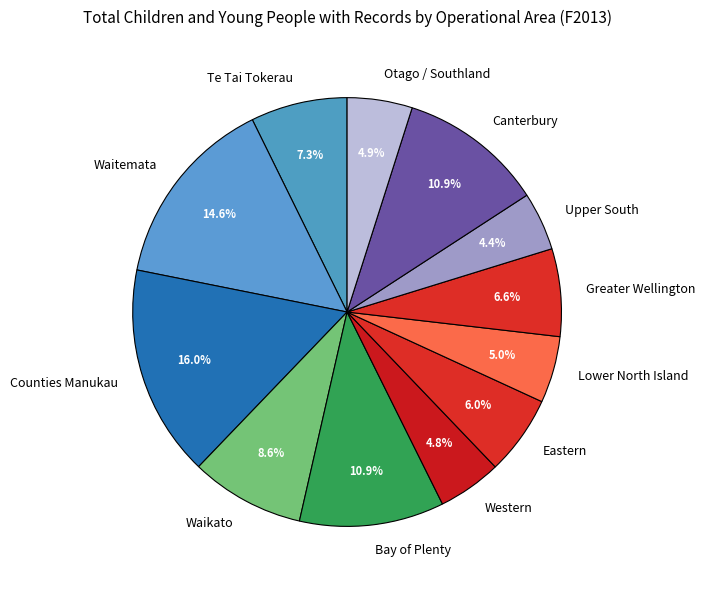

Which slice is the largest?

Counties Manukau